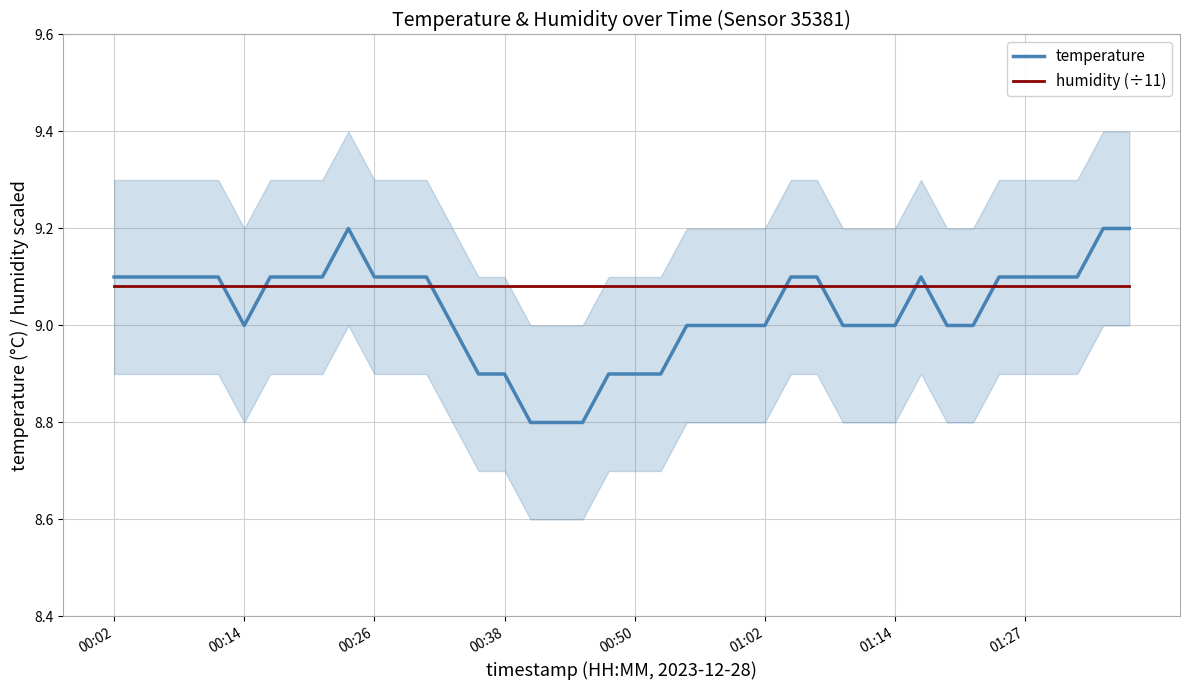

Read the temperature value at 01:27.

9.1